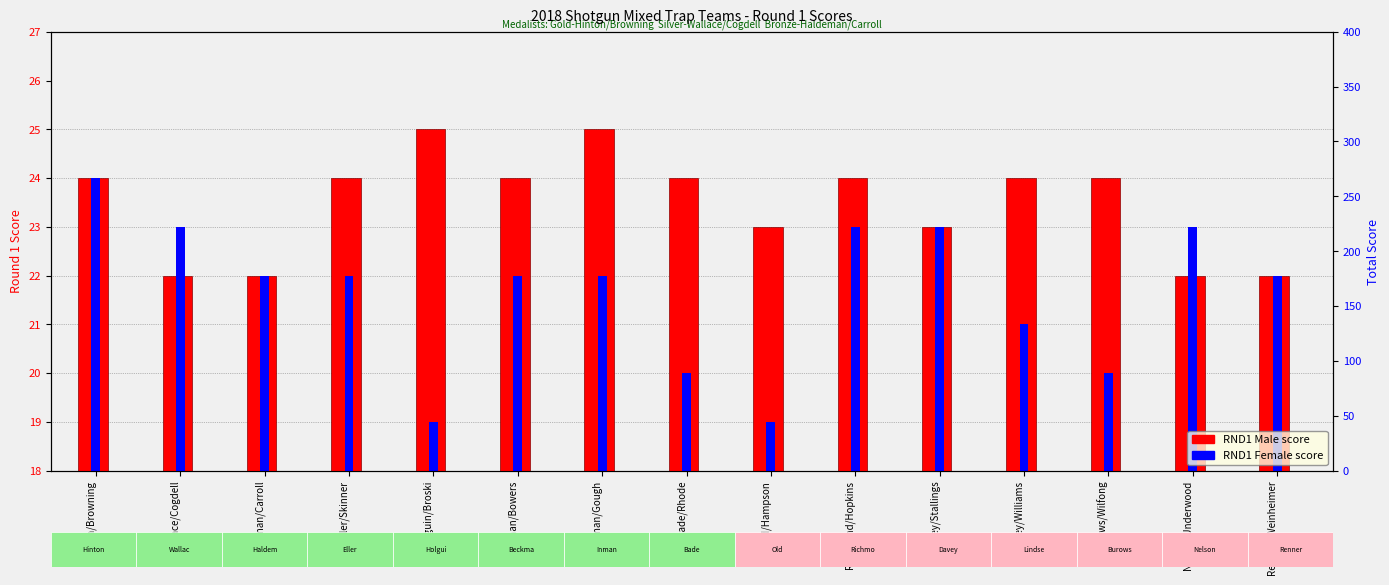

At which label does RND1_M reach its minimum?

Wallace/Cogdell